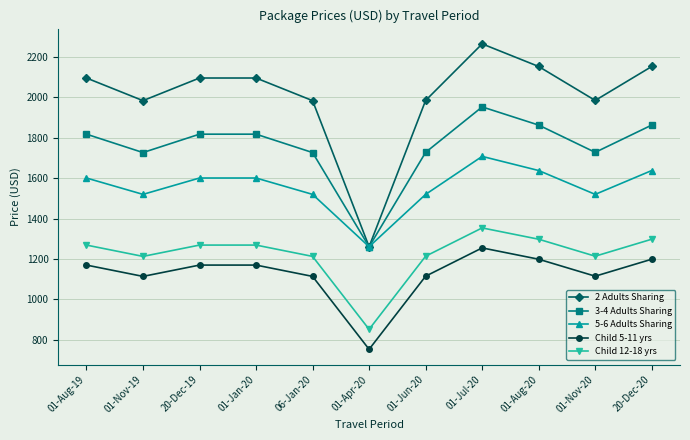

In 3-4 Adults Sharing, how many points are lower than both neighbors (excluding endpoints)?

3